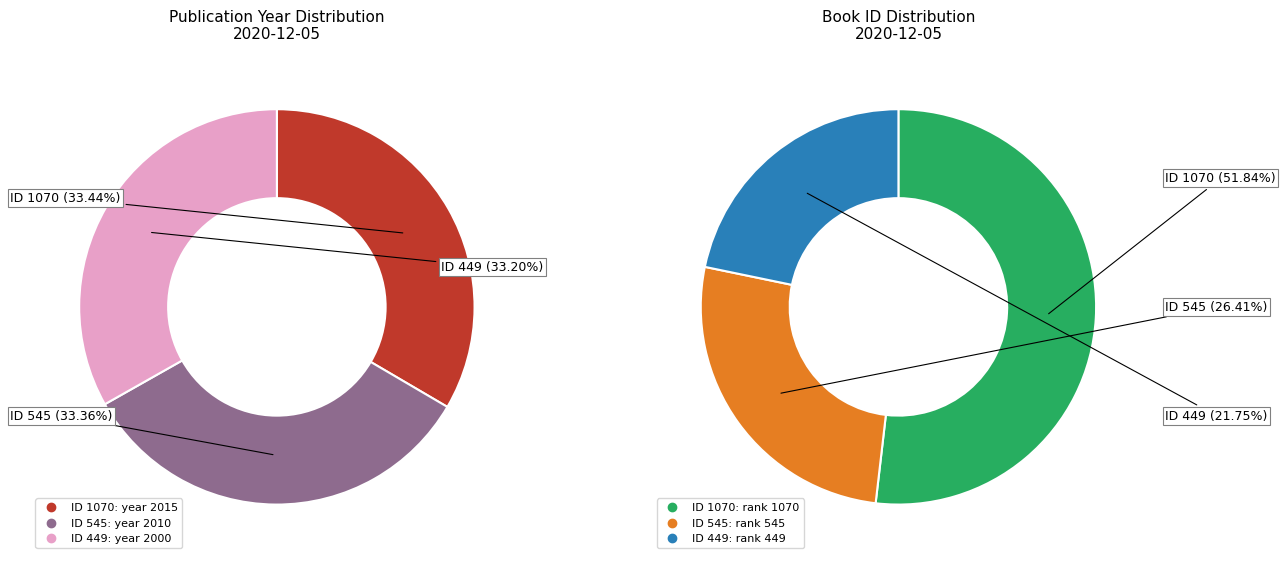

Is there a majority slice in this chart?

No